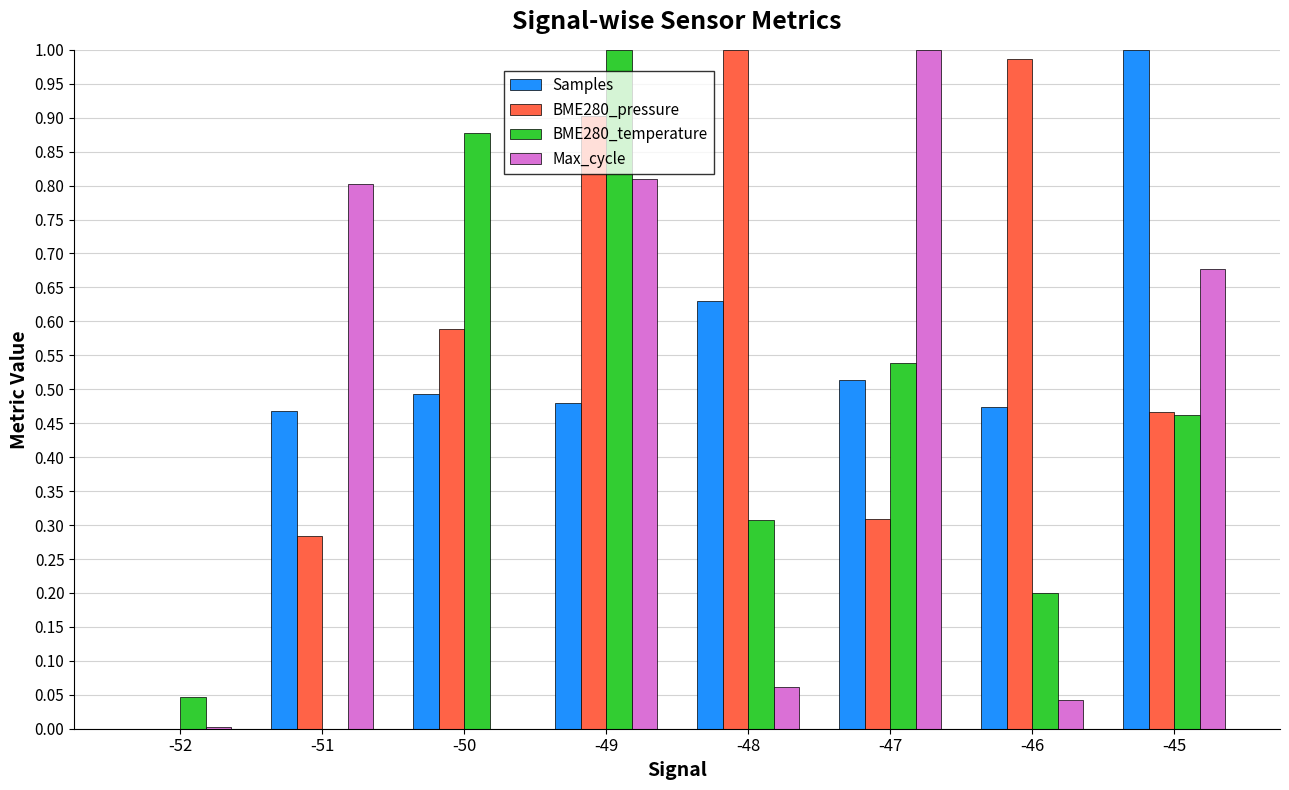

What is the sum of all Samples values?

4.1